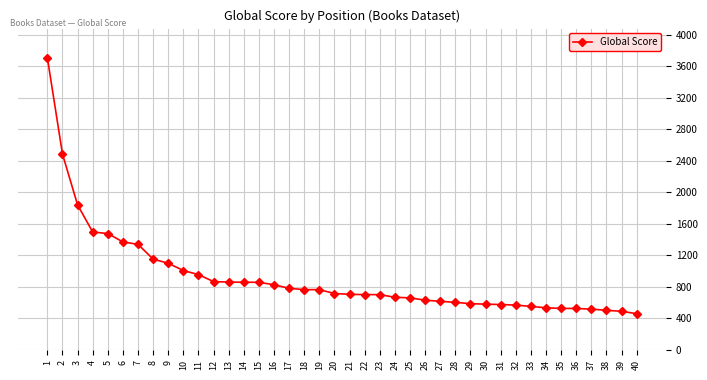

How many distinct data groups are displayed?

1